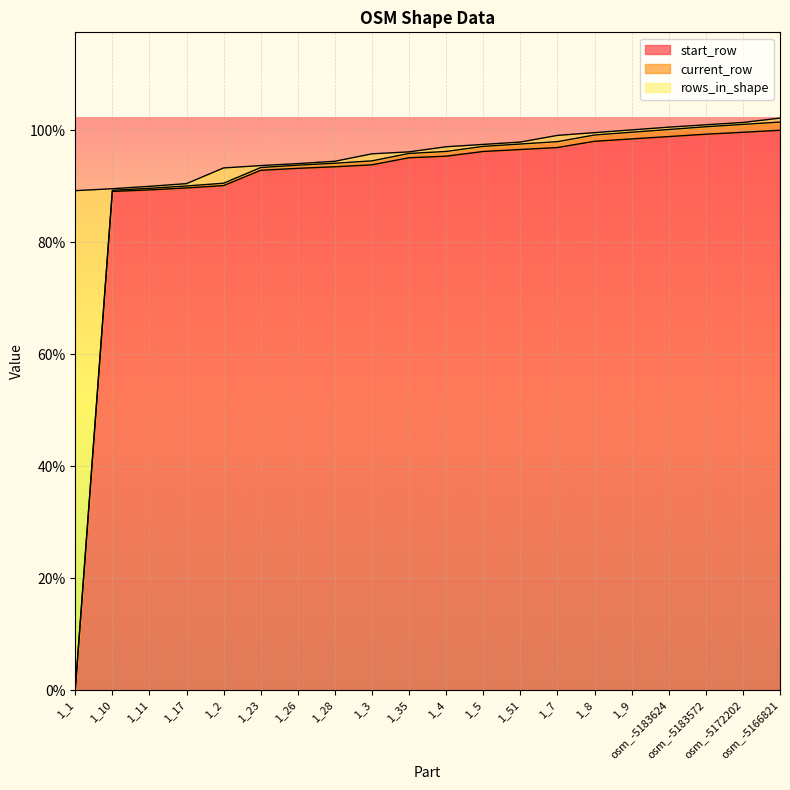

Is the value of rows_in_shape at 1_8 greater than the value of start_row at 1_7?

Yes